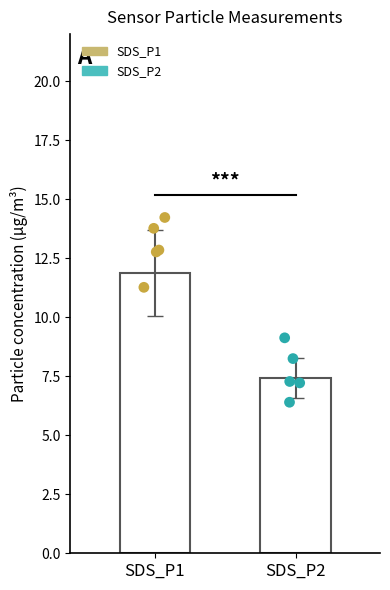

Which series contains the lowest Y value?

SDS_P2